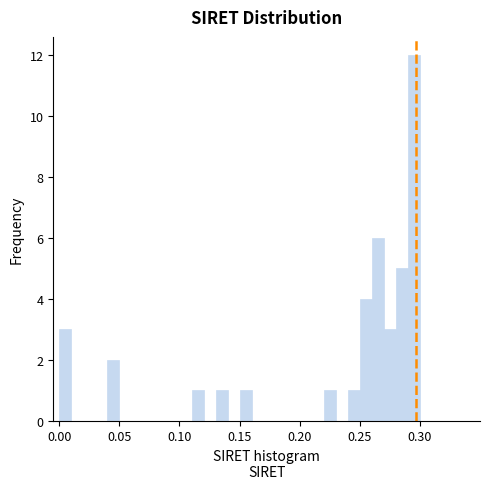

Around what value on the x-axis is the tallest bar? Give the approximate position of its centre, as read against the axis.

0.295